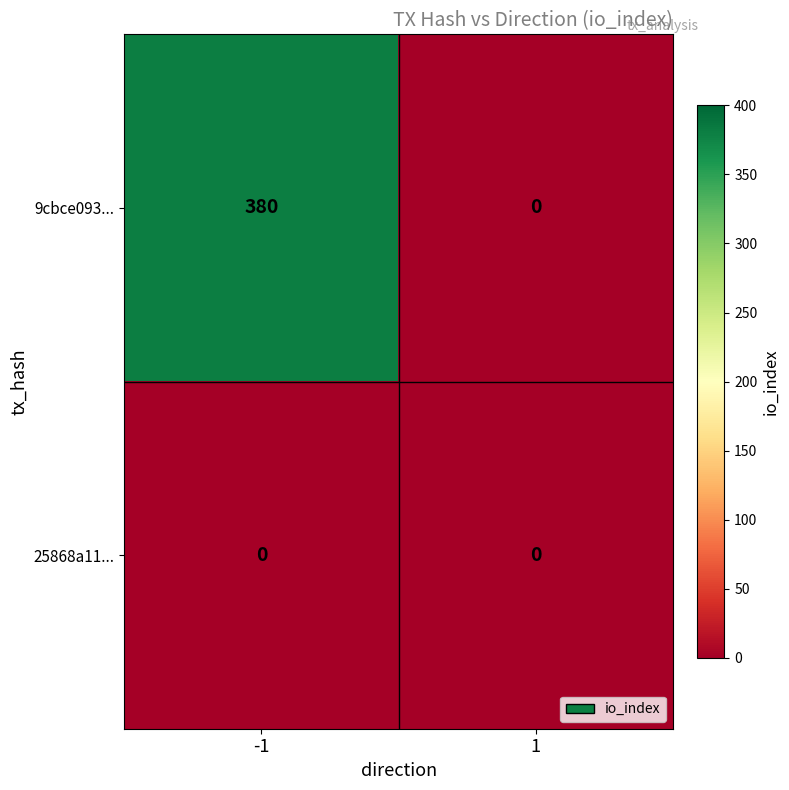

At how many categories does at least one series exceed 233?

1